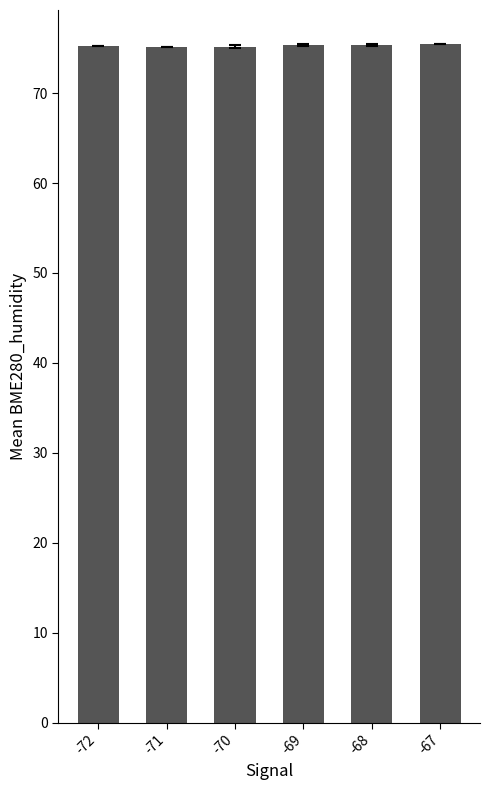

What is the average value?

75.3